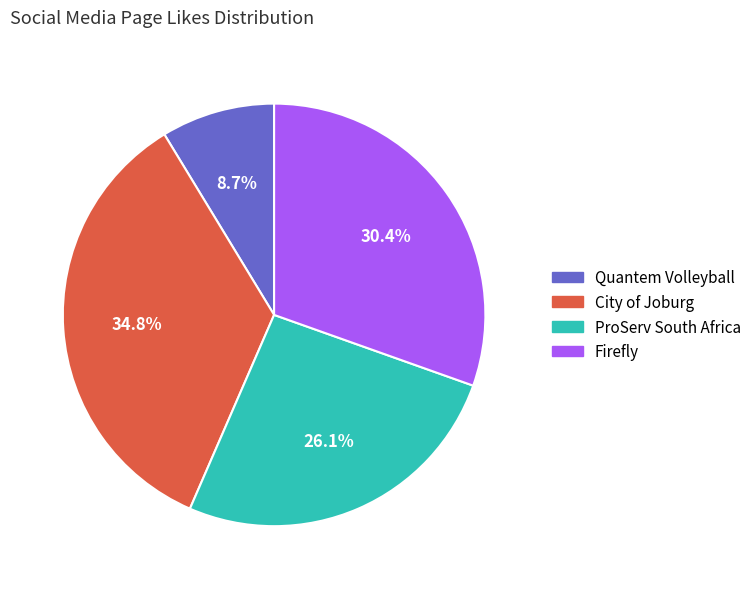

Count the number of slices in the pie.

4